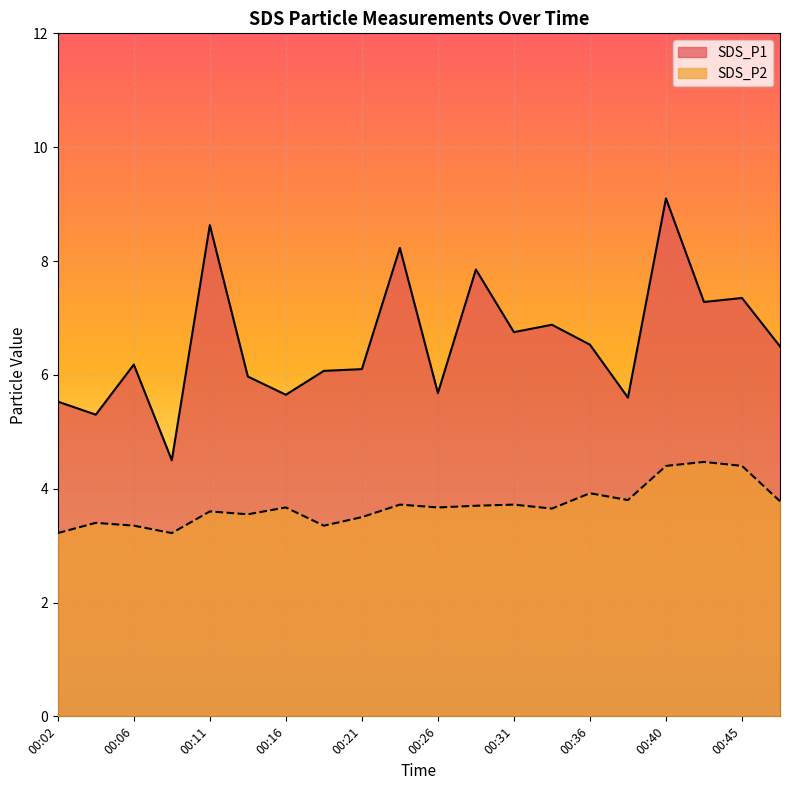

Reading left to right, list all the values displayed in this chart.

SDS_P1: 5.5	5.3	6.2	4.5	8.6	6.0	5.7	6.1	6.1	8.2	5.7	7.8	6.8	6.9	6.5	5.6	9.1	7.3	7.3	6.5
SDS_P2: 3.2	3.4	3.4	3.2	3.6	3.5	3.7	3.4	3.5	3.7	3.7	3.7	3.7	3.6	3.9	3.8	4.4	4.5	4.4	3.8